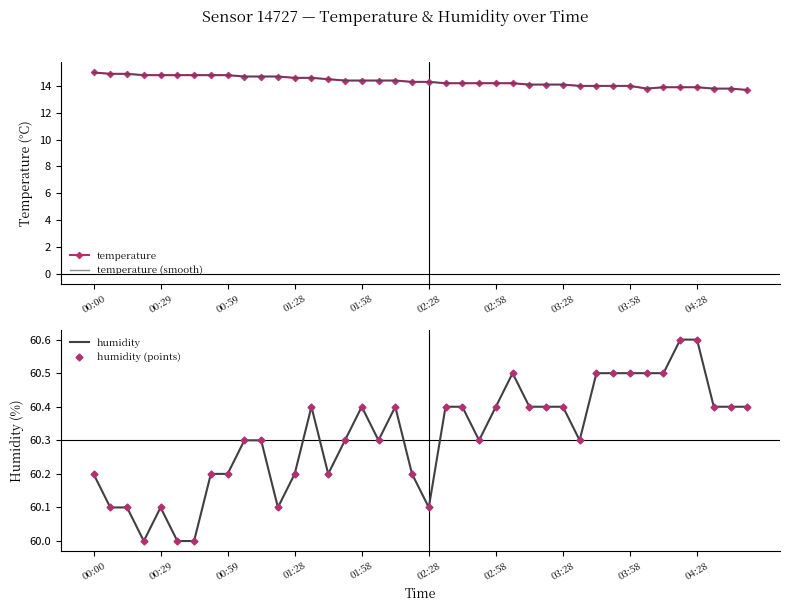

Rank the series at 04:28 from lowest to highest value.

temperature, temperature (smooth), humidity, humidity (points)